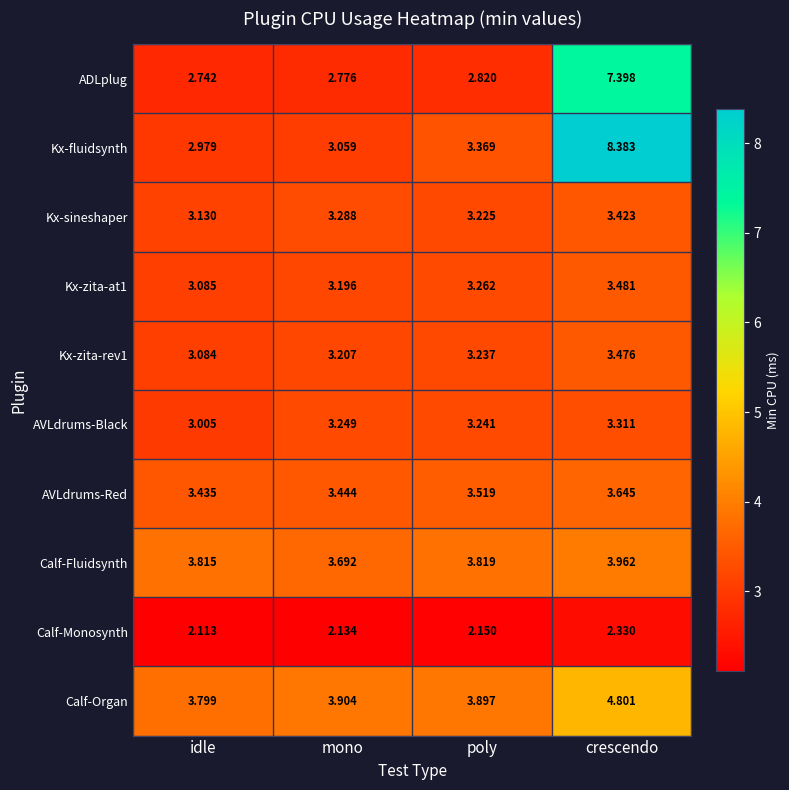

Which label corresponds to the largest value in the chart?

crescendo